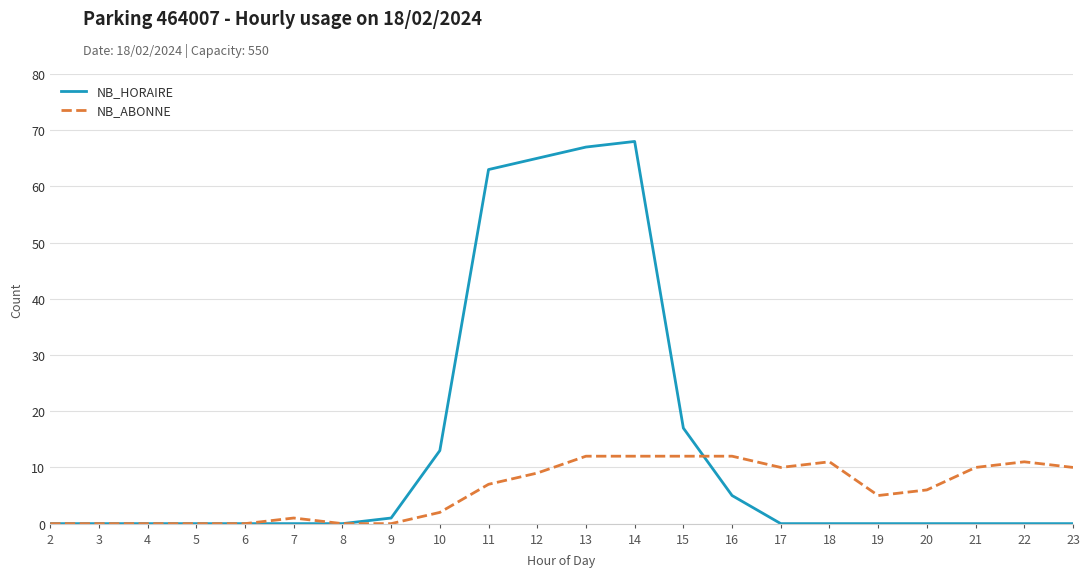

Reading left to right, transcribe all the data shown in this chart.

NB_HORAIRE: 2=0	3=0	4=0	5=0	6=0	7=0	8=0	9=1	10=13	11=63	12=65	13=67	14=68	15=17	16=5	17=0	18=0	19=0	20=0	21=0	22=0	23=0
NB_ABONNE: 2=0	3=0	4=0	5=0	6=0	7=1	8=0	9=0	10=2	11=7	12=9	13=12	14=12	15=12	16=12	17=10	18=11	19=5	20=6	21=10	22=11	23=10